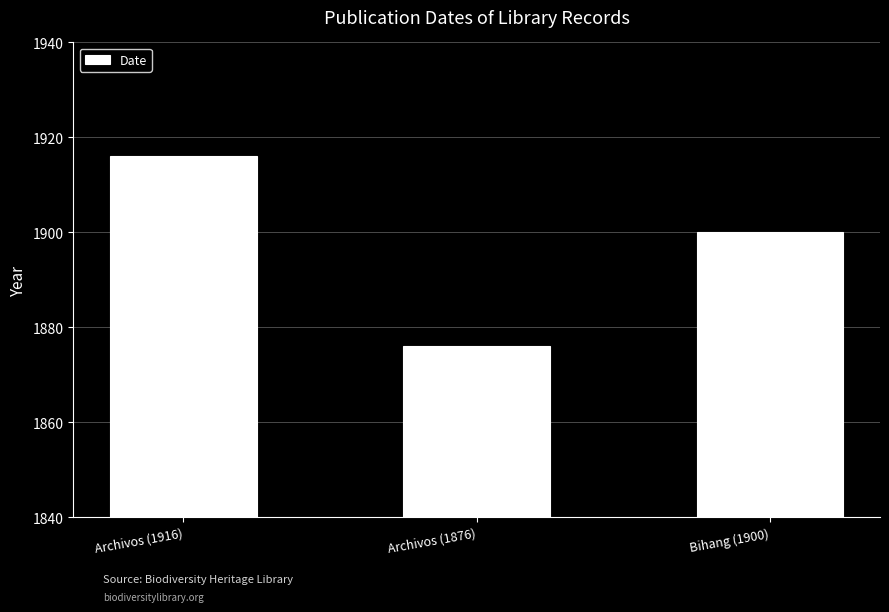

Which has a higher value, Archivos (1876) or Archivos (1916)?

Archivos (1916)